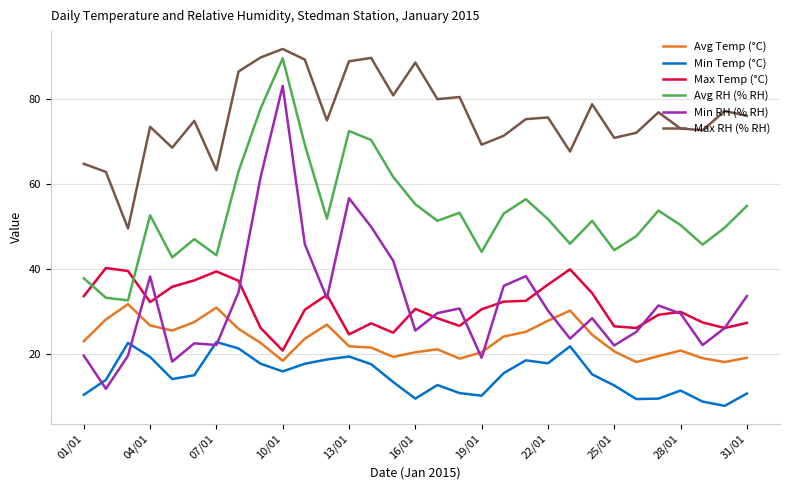

What is the smallest value displayed?

7.8